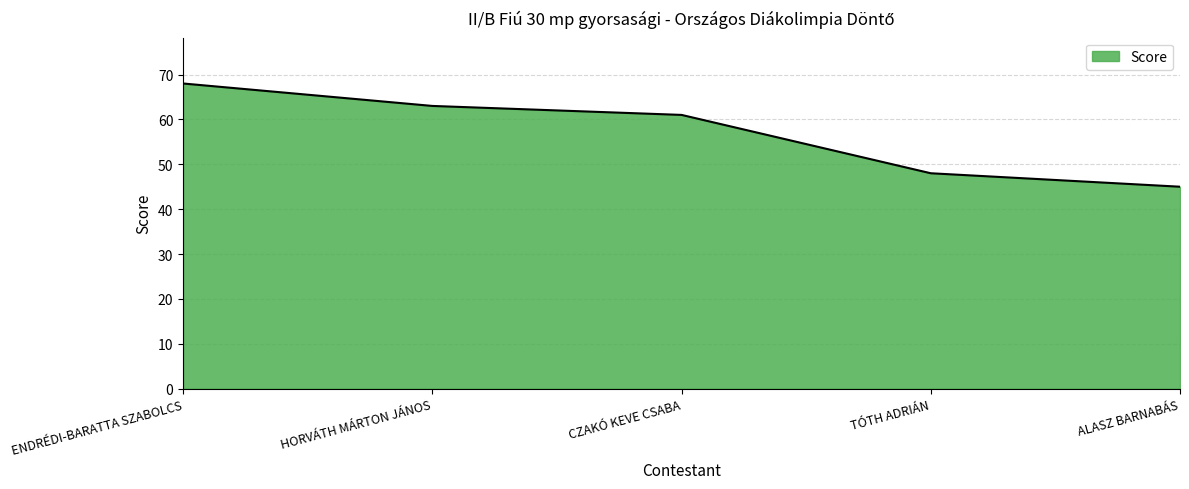

At which label is the value closest to 56?

CZAKÓ KEVE CSABA